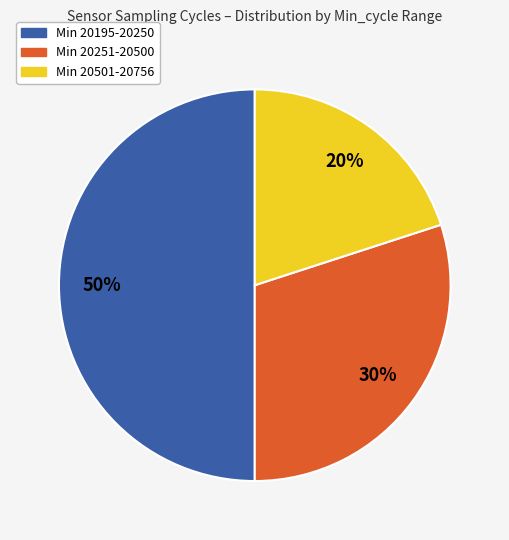

To the nearest percent, what is the average slice percentage?

33%